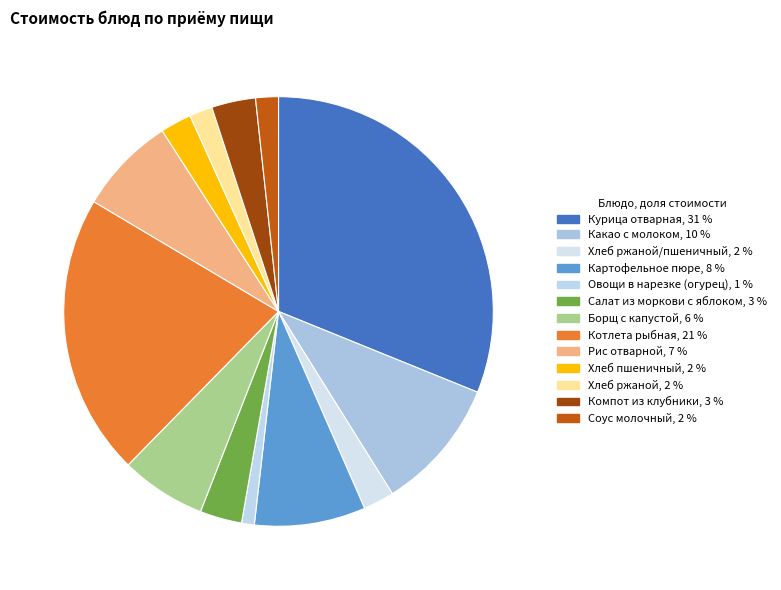

How many segments does this pie chart have?

13